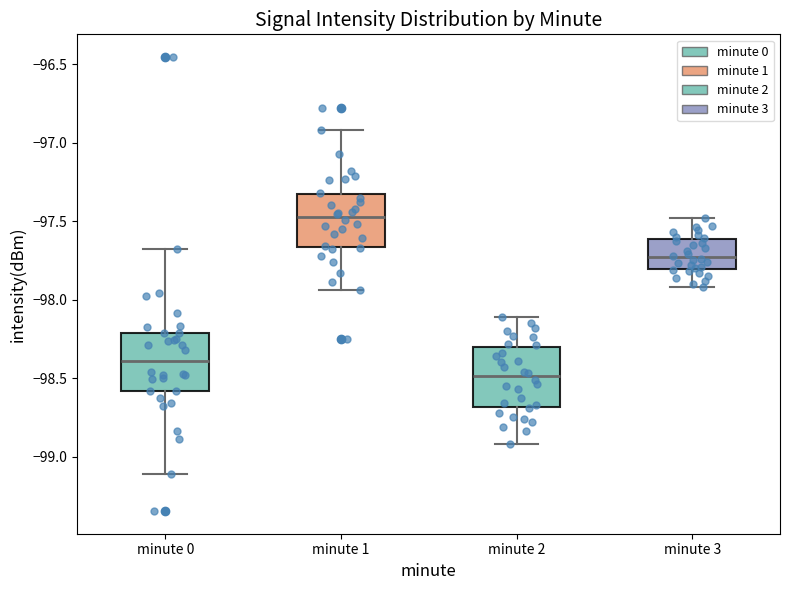

Reading left to right, read every box against the y-axis: the position of its median line, the range the box covers, and the ends of its whiskers. The values are not printed on the chart, so give them approximately, as read against the axis.

minute 0: median -98.40, box -98.60 to -98.20, whiskers -99.10 to -97.70
minute 1: median -97.45, box -97.65 to -97.35, whiskers -97.95 to -96.90
minute 2: median -98.50, box -98.70 to -98.30, whiskers -98.90 to -98.10
minute 3: median -97.75, box -97.80 to -97.60, whiskers -97.90 to -97.50